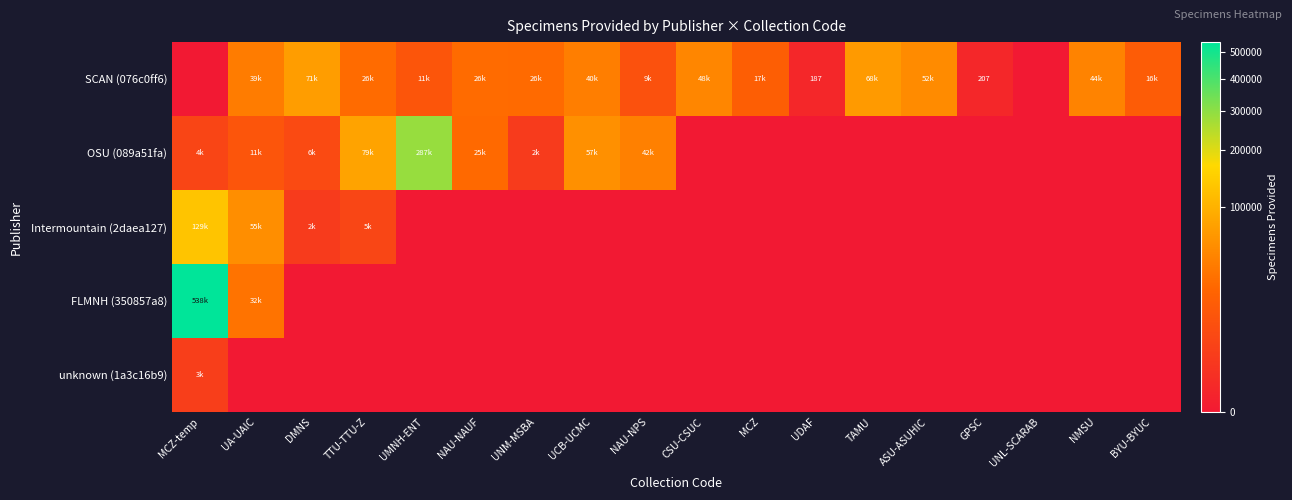

Between DMNS and TAMU, which series saw the biggest shift?

OSU (089a51fa)